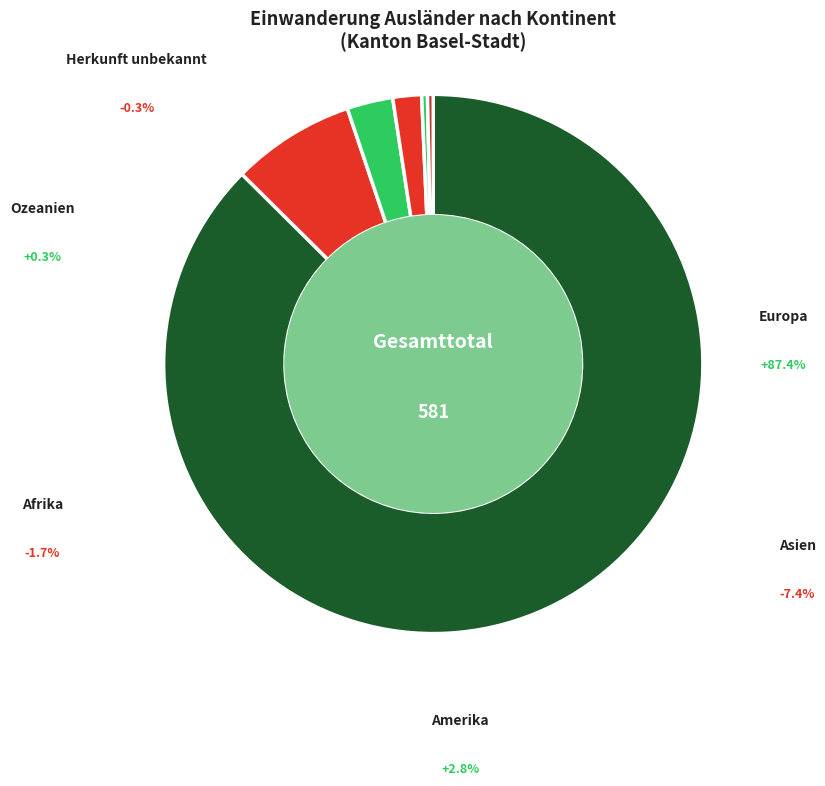

Is there a majority slice in this chart?

Yes